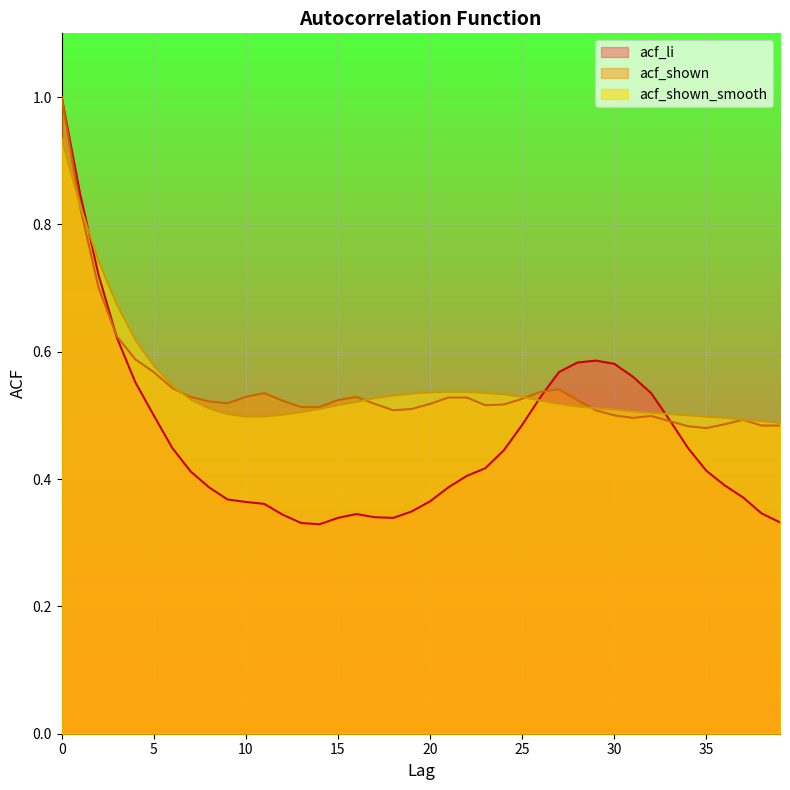

How many times do acf_li and acf_shown_smooth cross each other?

3